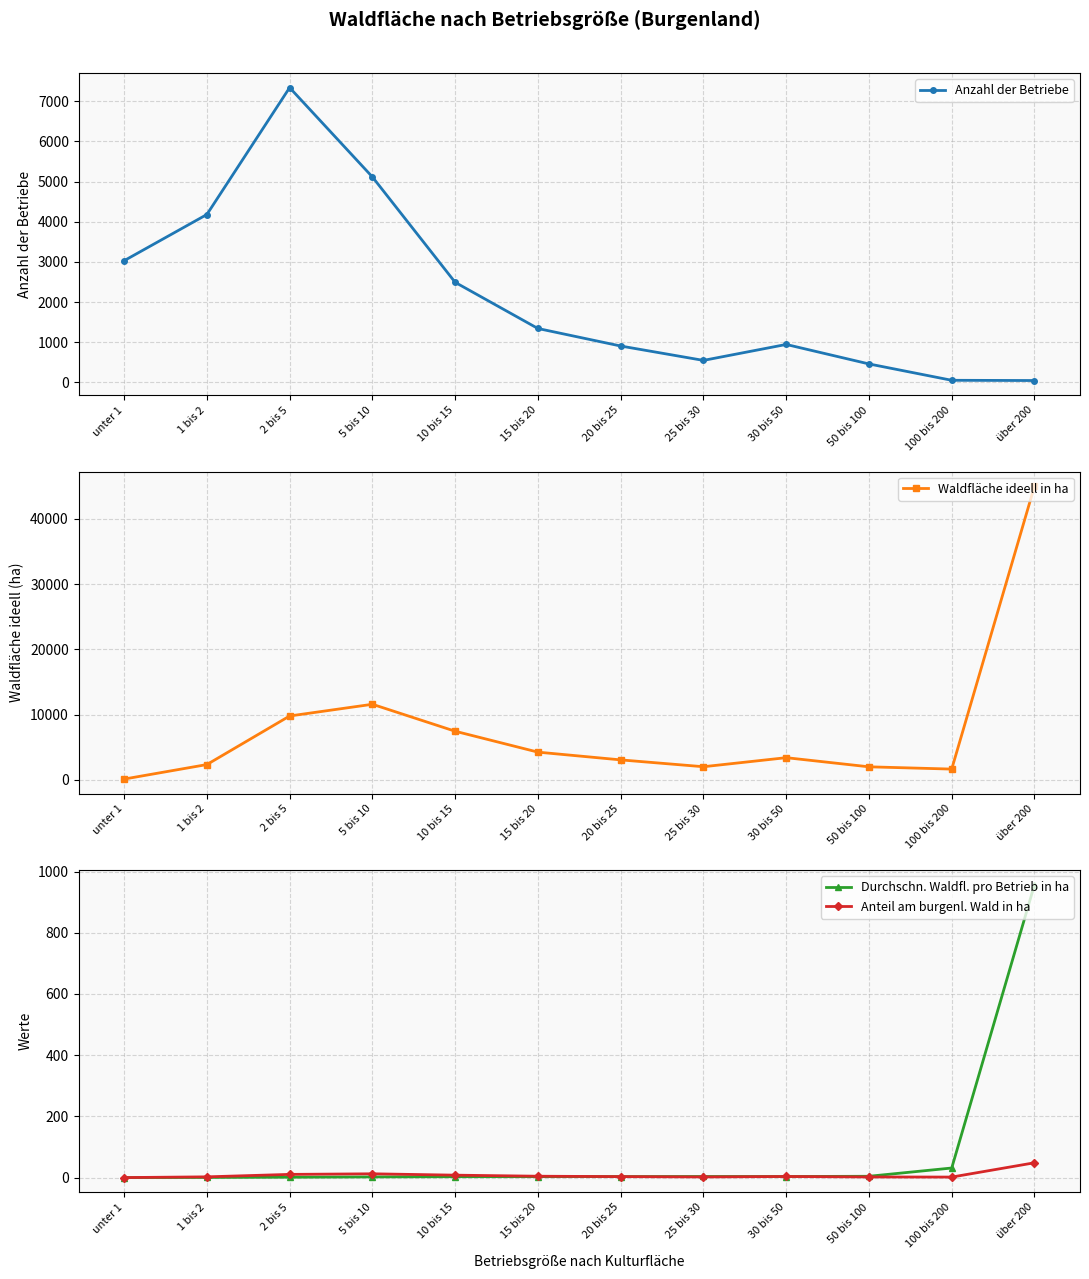

Is the value of Anteil am burgenl. Wald in ha at 20 bis 25 greater than the value of Anzahl der Betriebe at 10 bis 15?

No